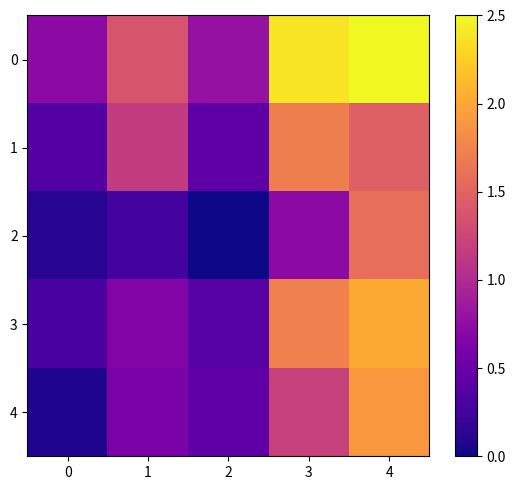

At how many categories does at least one series exceed 1?

3